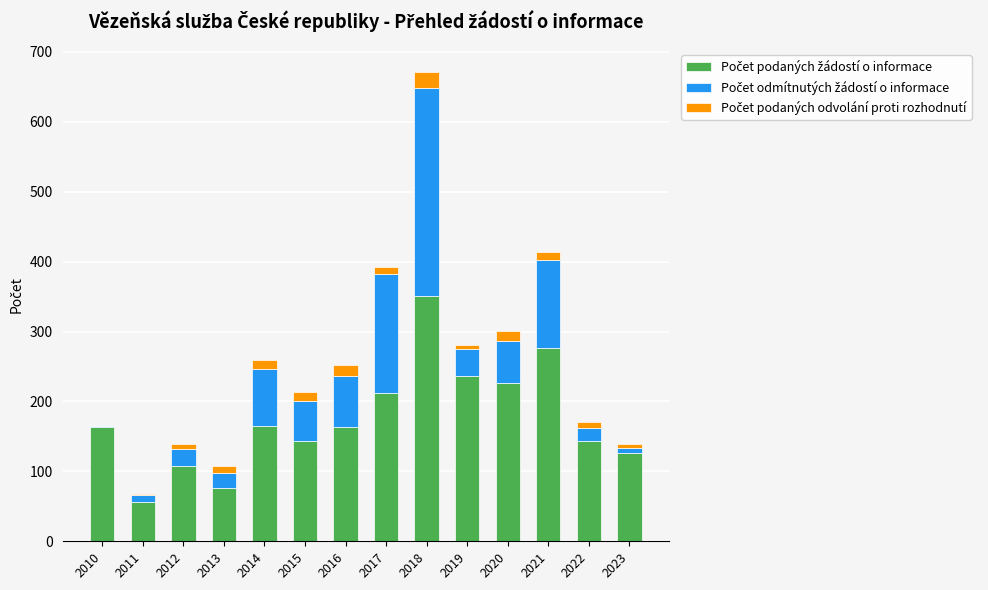

What is the total value across all series at 2023?

139